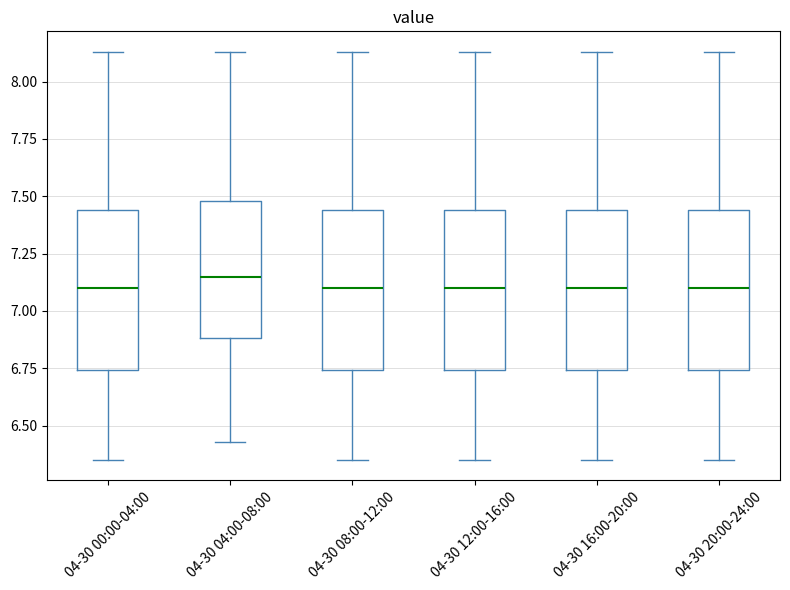

Where does the median line of the box for 04-30 12:00-16:00 sit on the y-axis? The values are not printed on the chart, so give them approximately, as read against the axis.

7.10